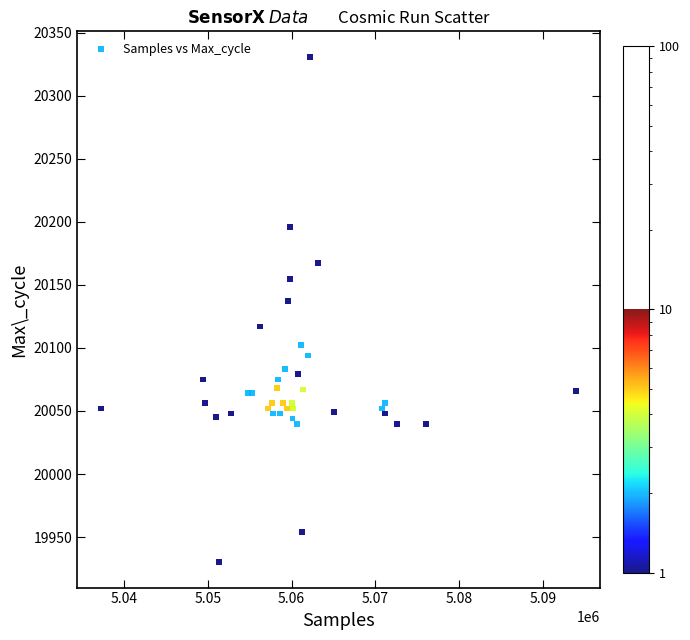

What Y value in the scatter plot is closest to 20130?

20137